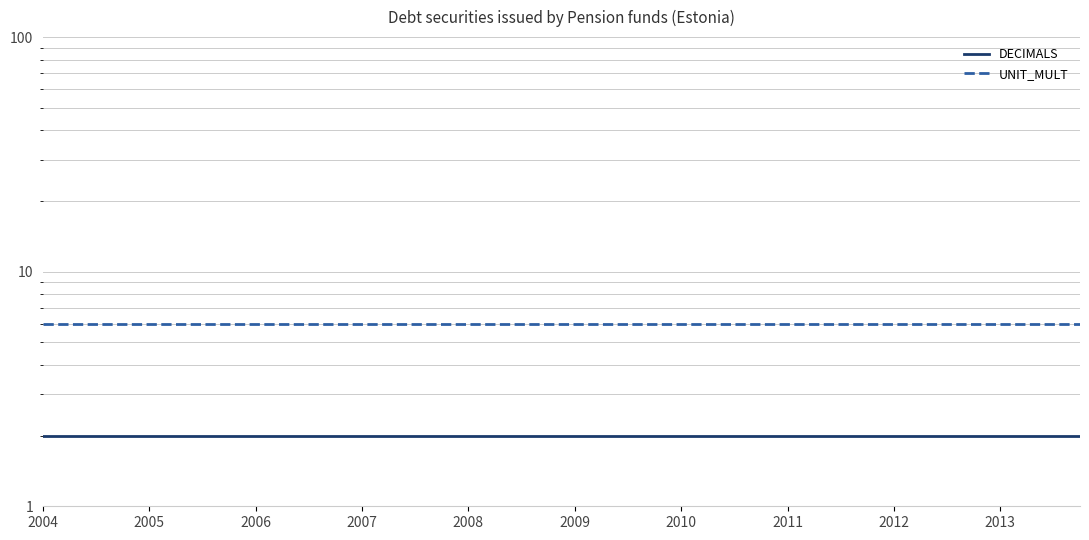

Is the value of UNIT_MULT at 2012 greater than the value of DECIMALS at 2007?

Yes